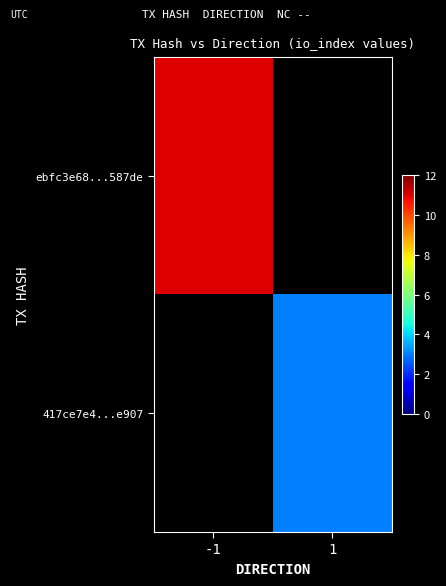

Which series has the largest range (max minus min)?

ebfc3e68...587de